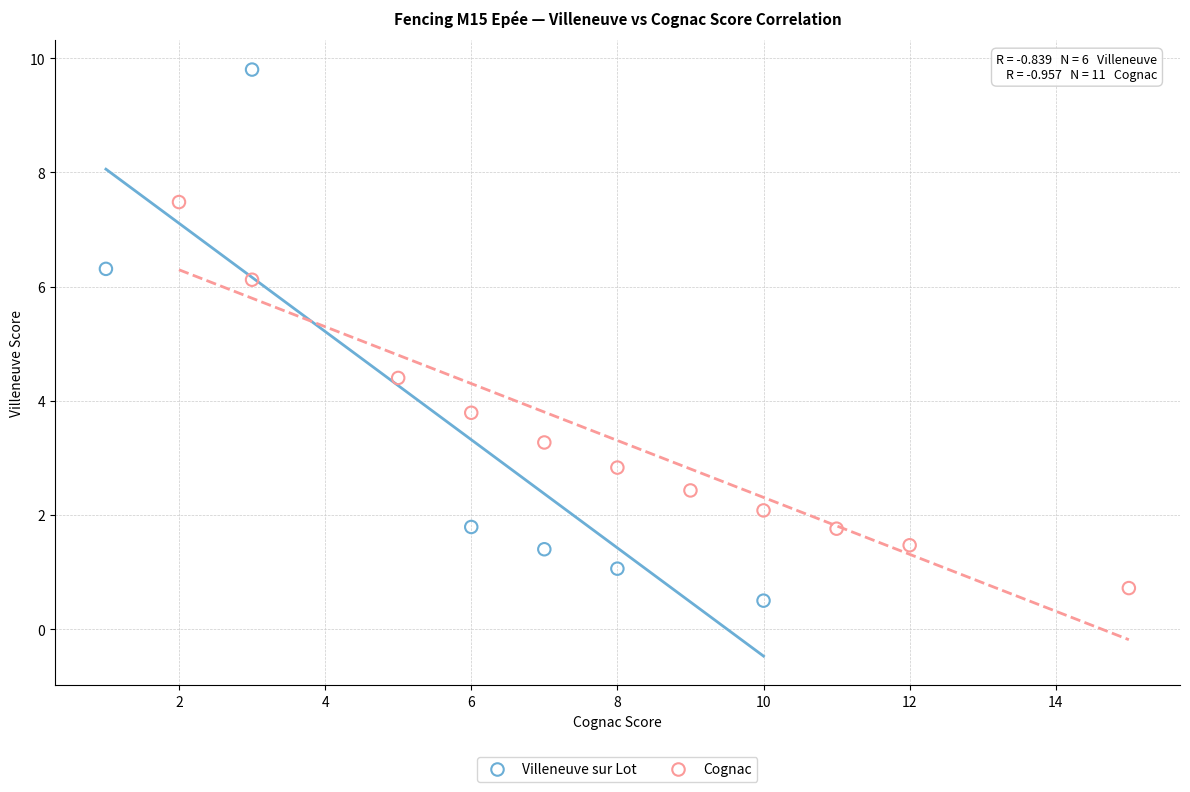

Which series has the largest Y range (max minus min)?

Villeneuve sur Lot